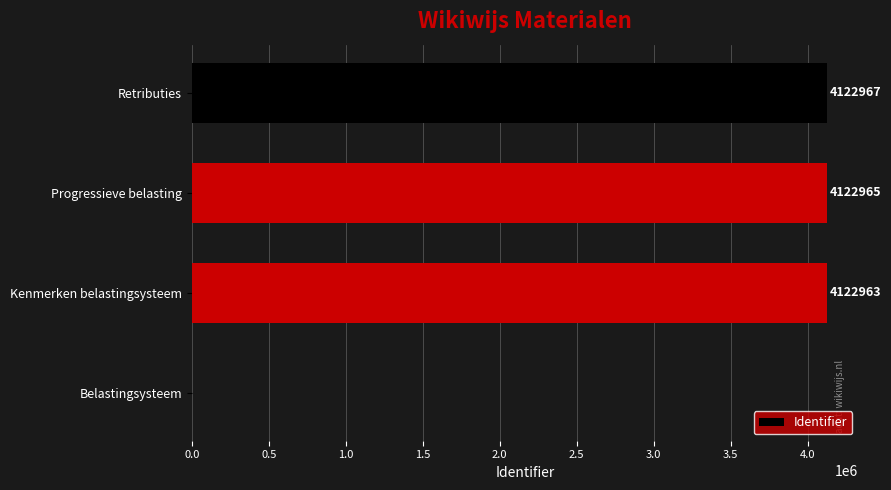

What is the sum of the values at Belastingsysteem and Retributies?

4122967